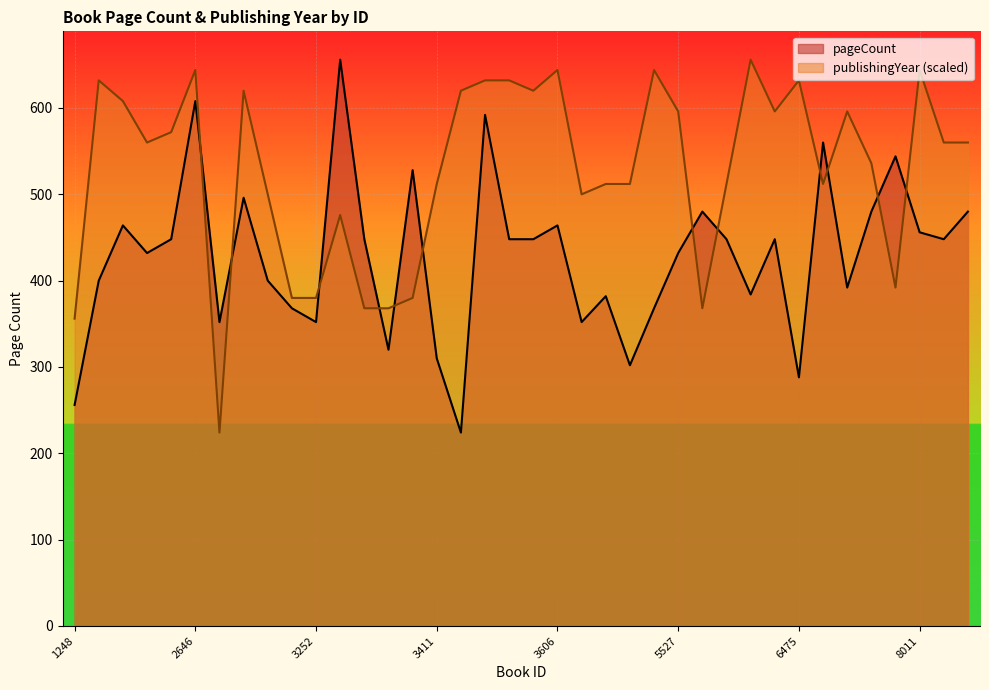

What is the spread (max minus min) of values at 3504?

40